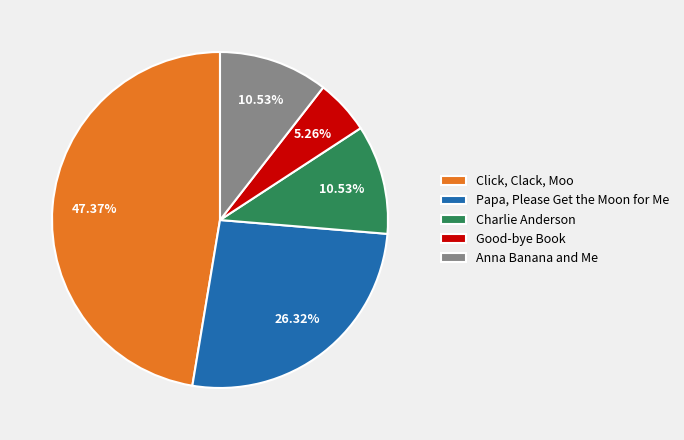

Between Papa, Please Get the Moon for Me and Anna Banana and Me, which is larger?

Papa, Please Get the Moon for Me